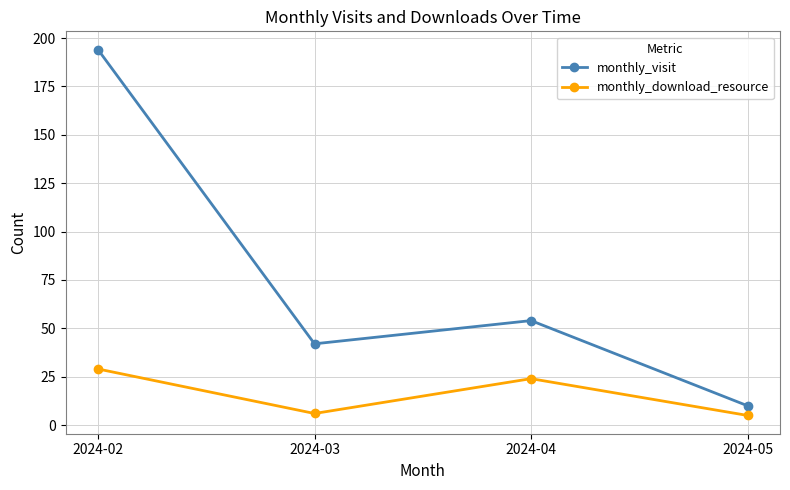

At which label is monthly_visit closest to 102?

2024-04